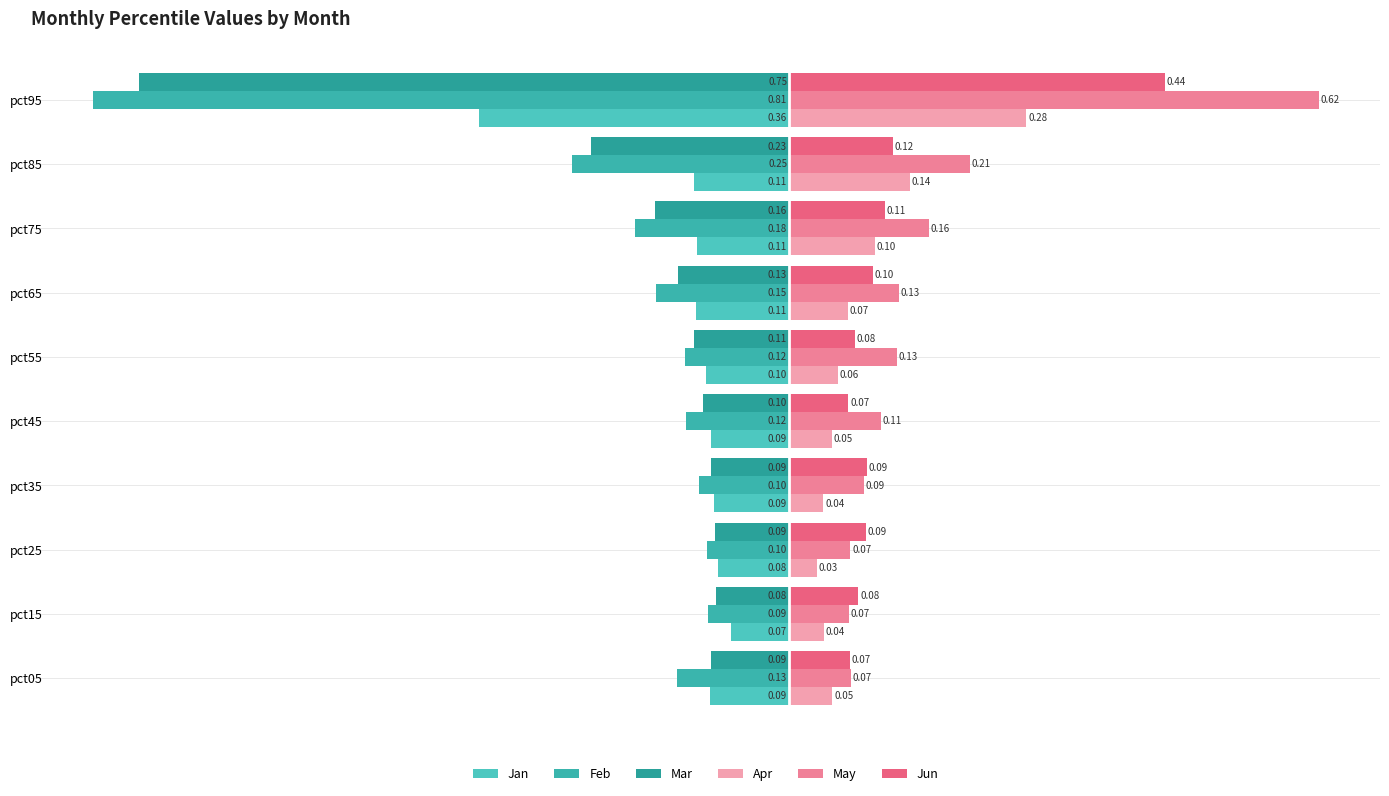

What position from the right is 0.2?

4